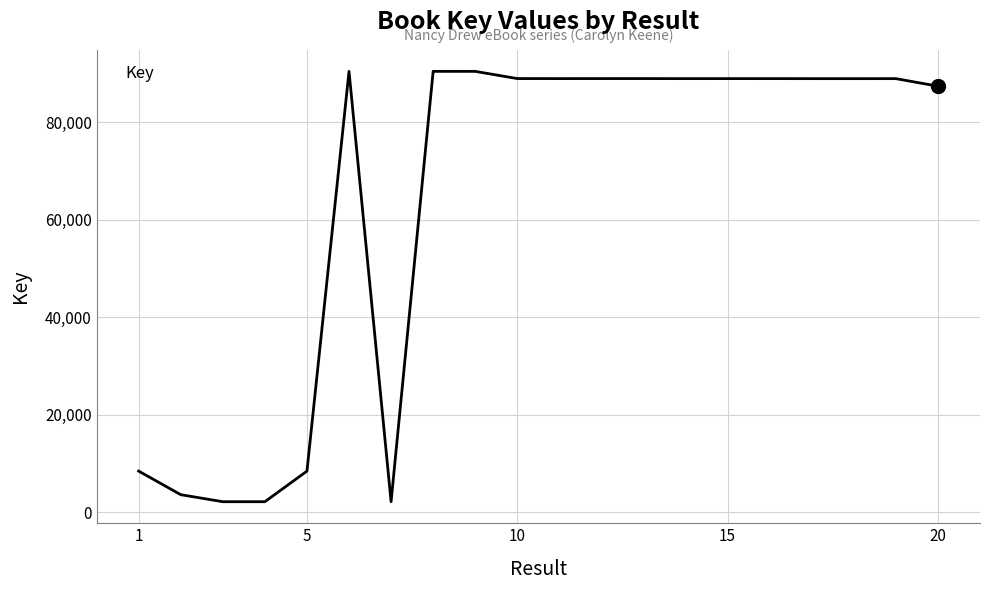

What is the maximum value shown in the chart?

90390